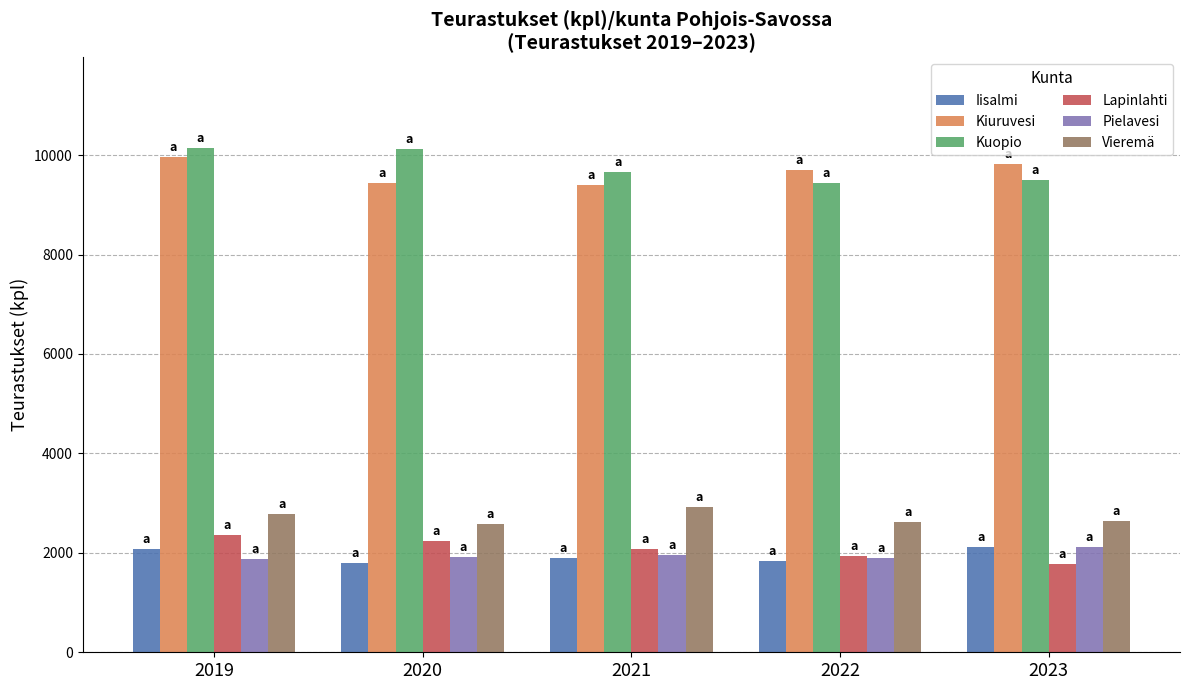

At how many categories does at least one series exceed 7175?

5